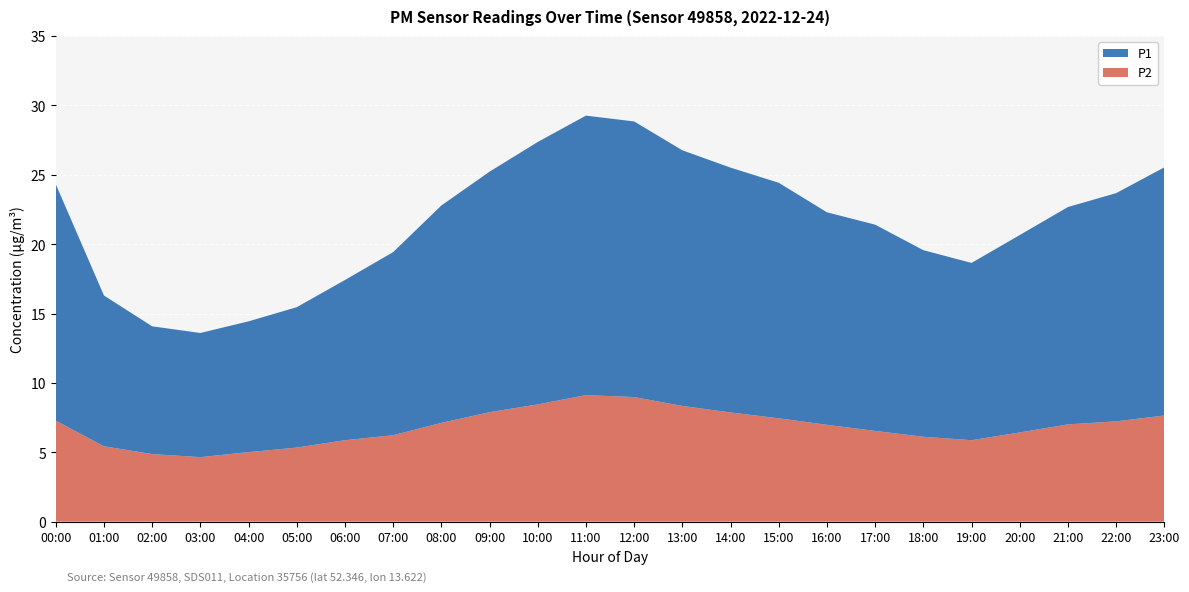

Reading right to left, what are all the values shown in this chart?

P1: 17.9	16.4	15.7	14.2	12.8	13.4	14.9	15.3	17.0	17.6	18.4	19.9	20.1	18.9	17.3	15.7	13.2	11.6	10.1	9.4	8.9	9.2	10.9	17.0
P2: 7.7	7.2	7.0	6.4	5.9	6.1	6.5	7.0	7.5	7.9	8.3	9.0	9.1	8.4	7.9	7.1	6.2	5.9	5.3	5.0	4.7	4.9	5.4	7.3